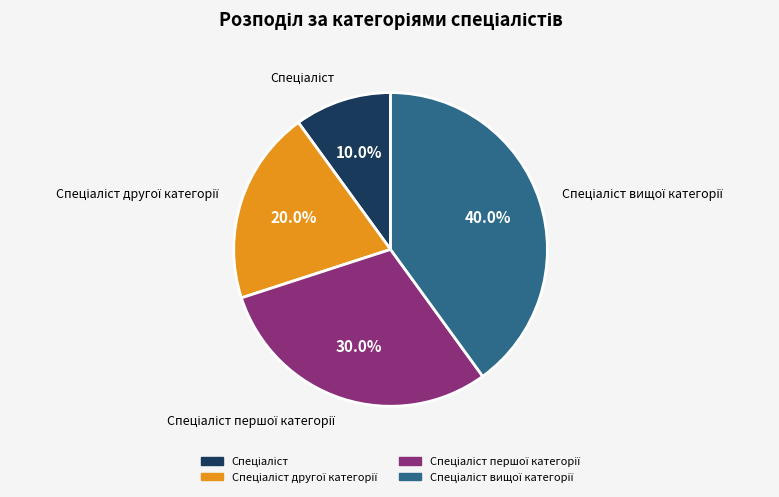

Does any single category account for the majority?

No